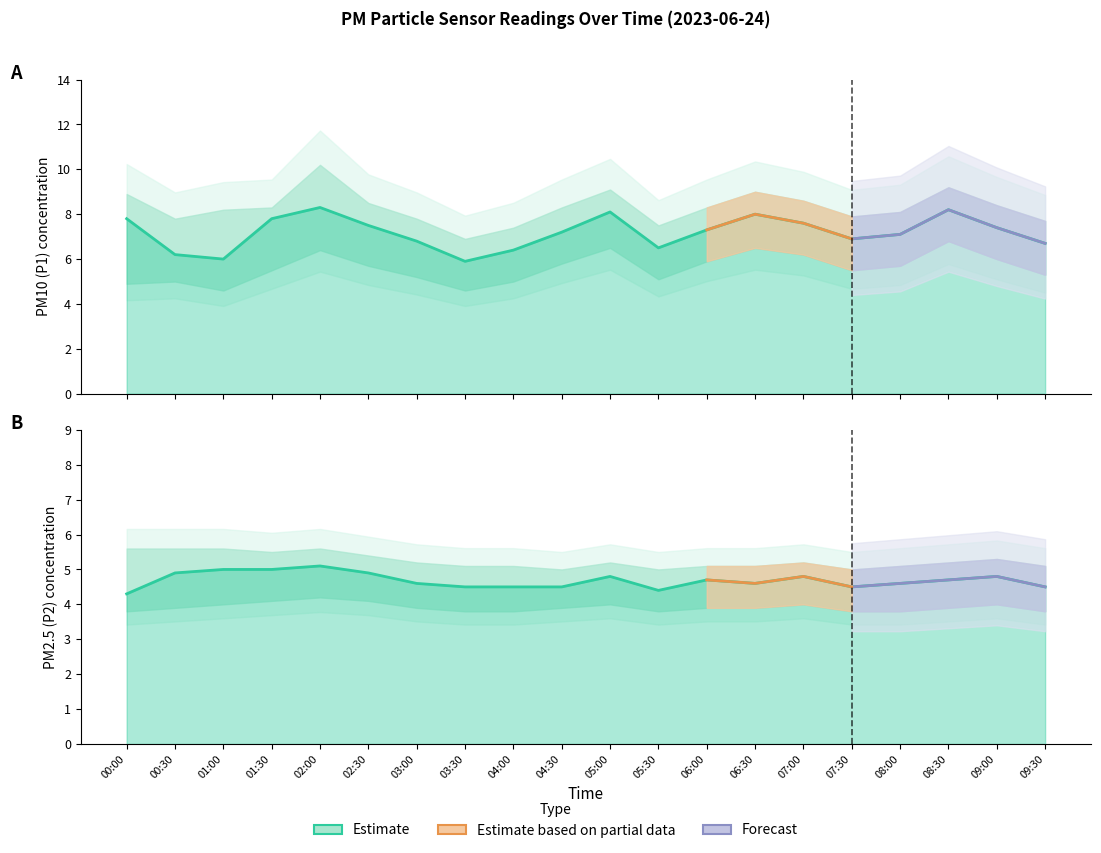

What is the average value of the P2 series?

4.7